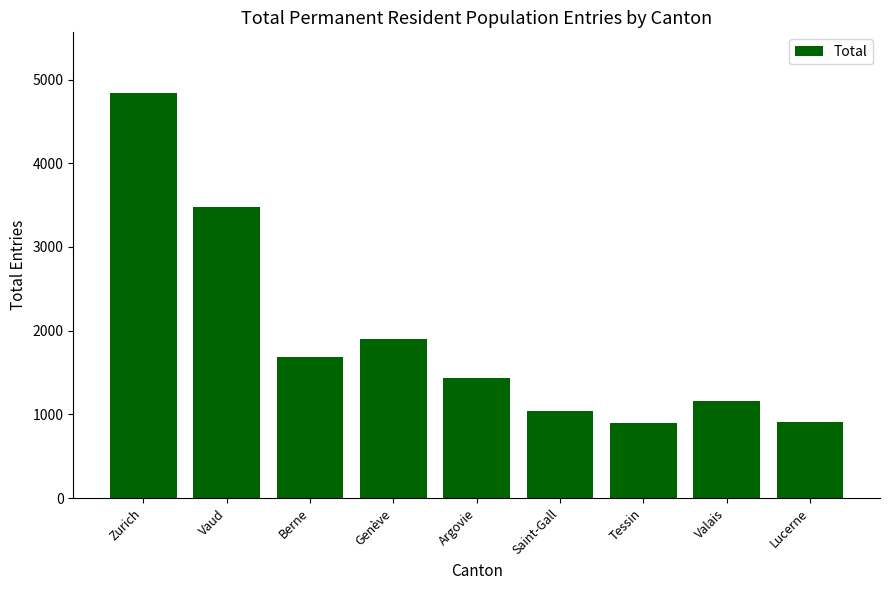

Are the bars horizontal?

No